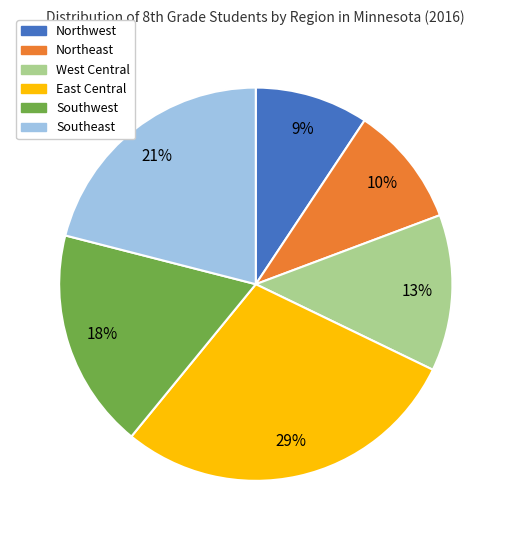

To the nearest percent, what percentage of the pie is Northeast?

10%